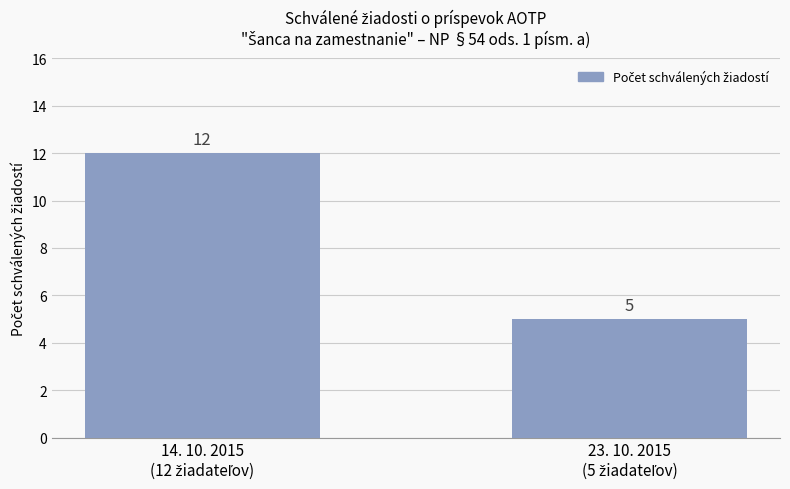

What is the smallest value displayed?

5